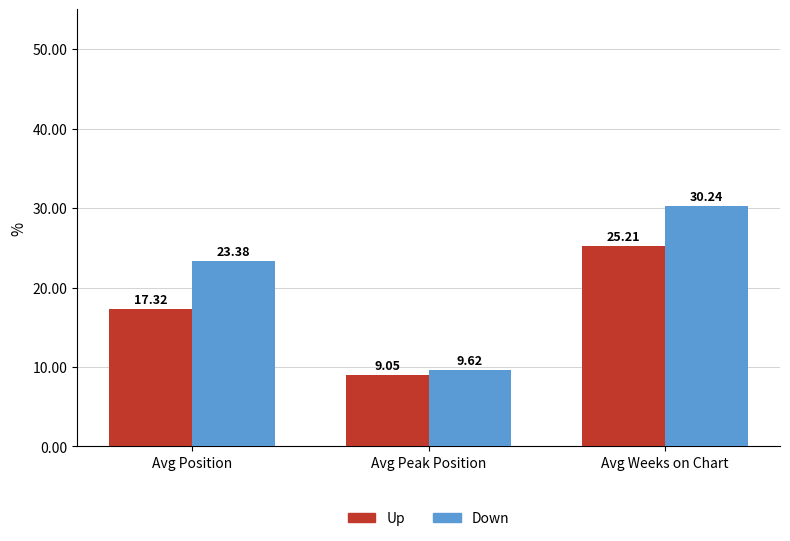

How many bars are there in total?

6